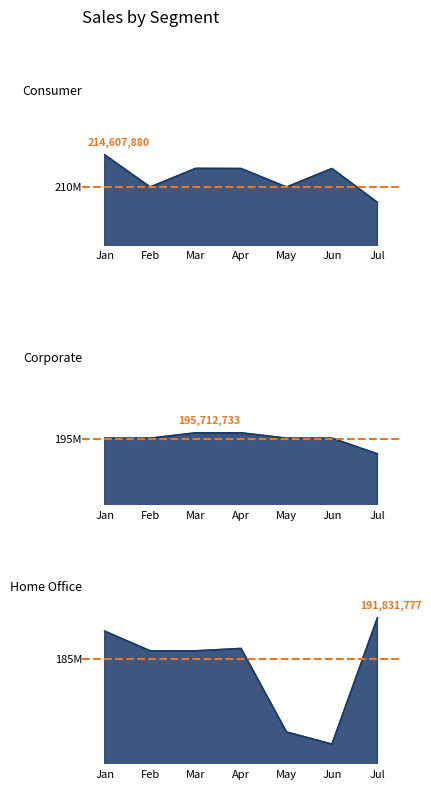

Which series ends up on top after the final intersection of Corporate and Home Office?

Home Office